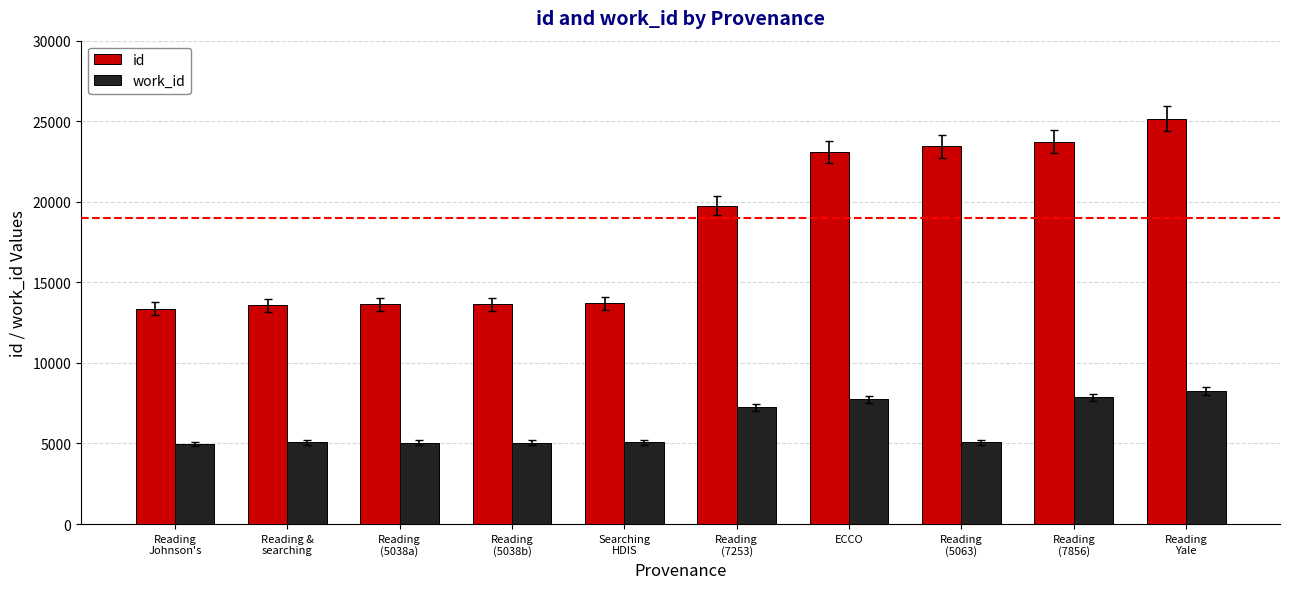

What is the label of the 4th bar from the right?

ECCO